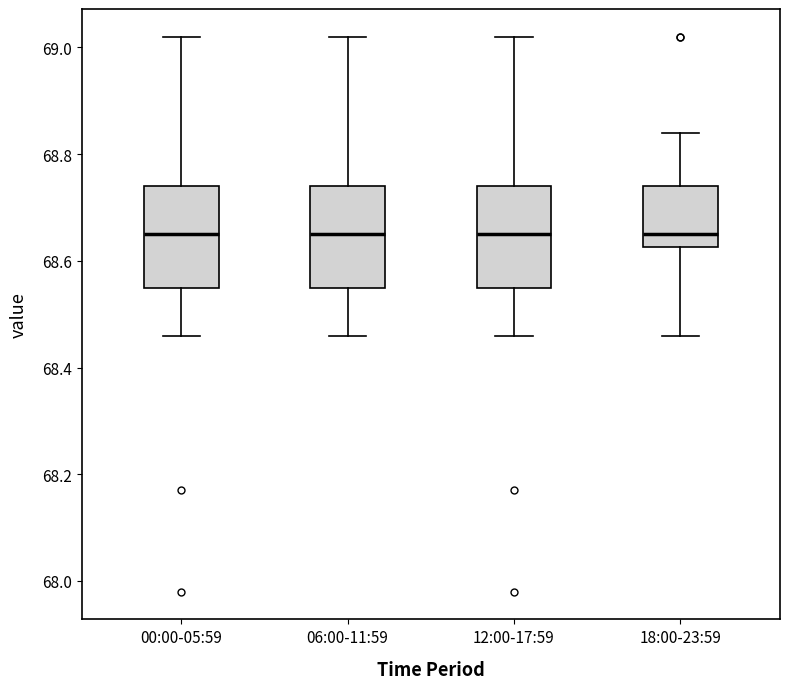

Reading left to right, transcribe this box plot: for each box, give where its median line is, the range the box spans, and where its two whiskers end, as read against the y-axis. The values are not printed on the chart, so give them approximately, as read against the axis.

00:00-05:59: median 68.66, box 68.56 to 68.74, whiskers 68.46 to 69.02
06:00-11:59: median 68.66, box 68.56 to 68.74, whiskers 68.46 to 69.02
12:00-17:59: median 68.66, box 68.56 to 68.74, whiskers 68.46 to 69.02
18:00-23:59: median 68.66, box 68.62 to 68.74, whiskers 68.46 to 68.84